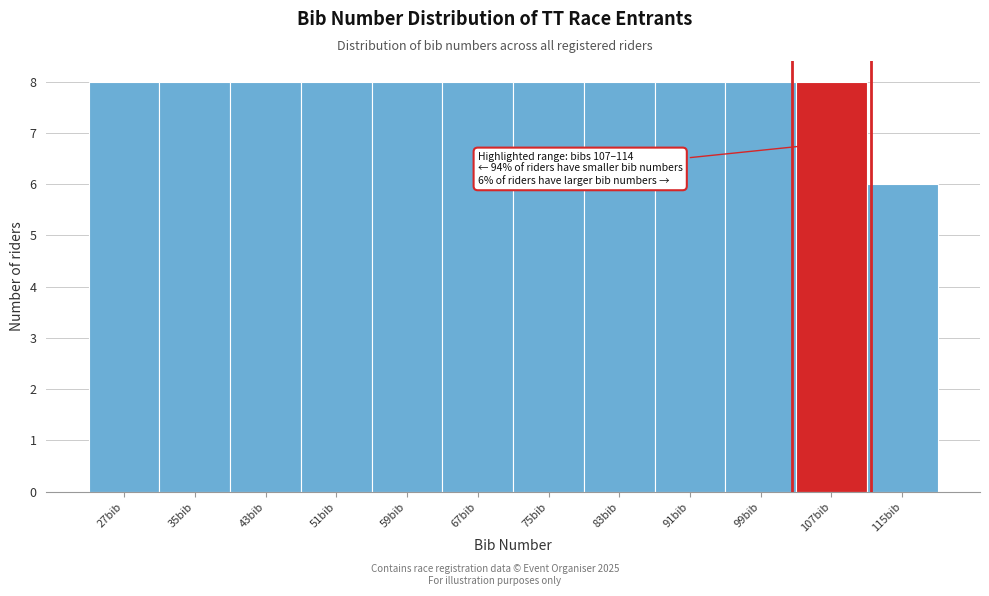

Reading left to right, extract all data points from this chart.

8	8	8	8	8	8	8	8	8	8	8	6